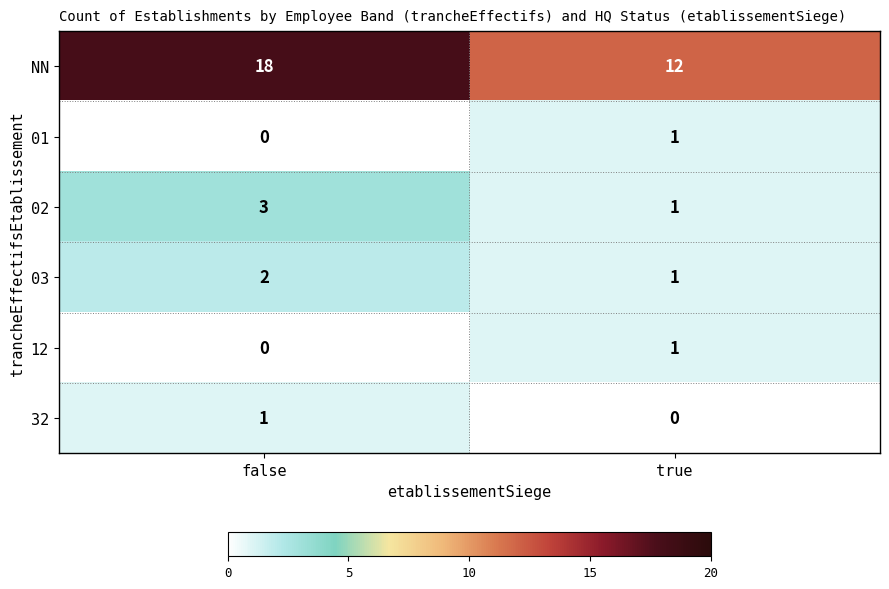

What is the sum of all 03 values?

3